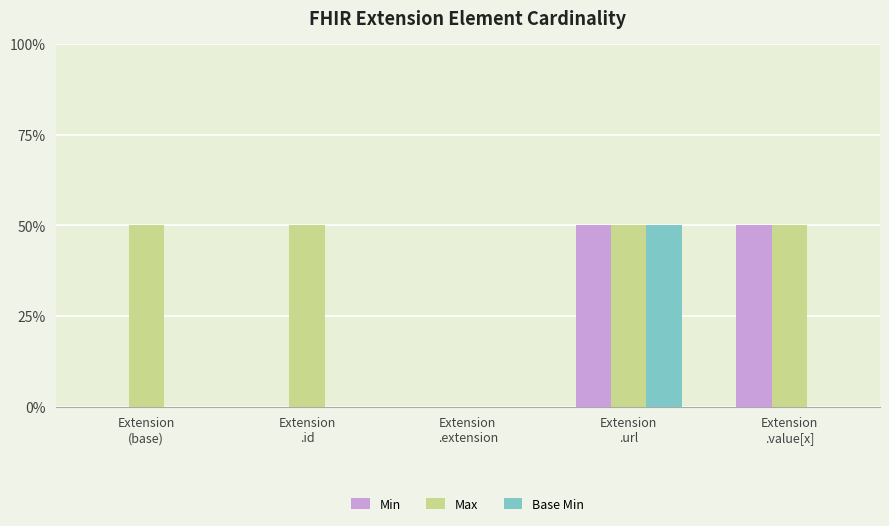

The Base Min series shows 0 at Extension
.value[x]. True or false?

True